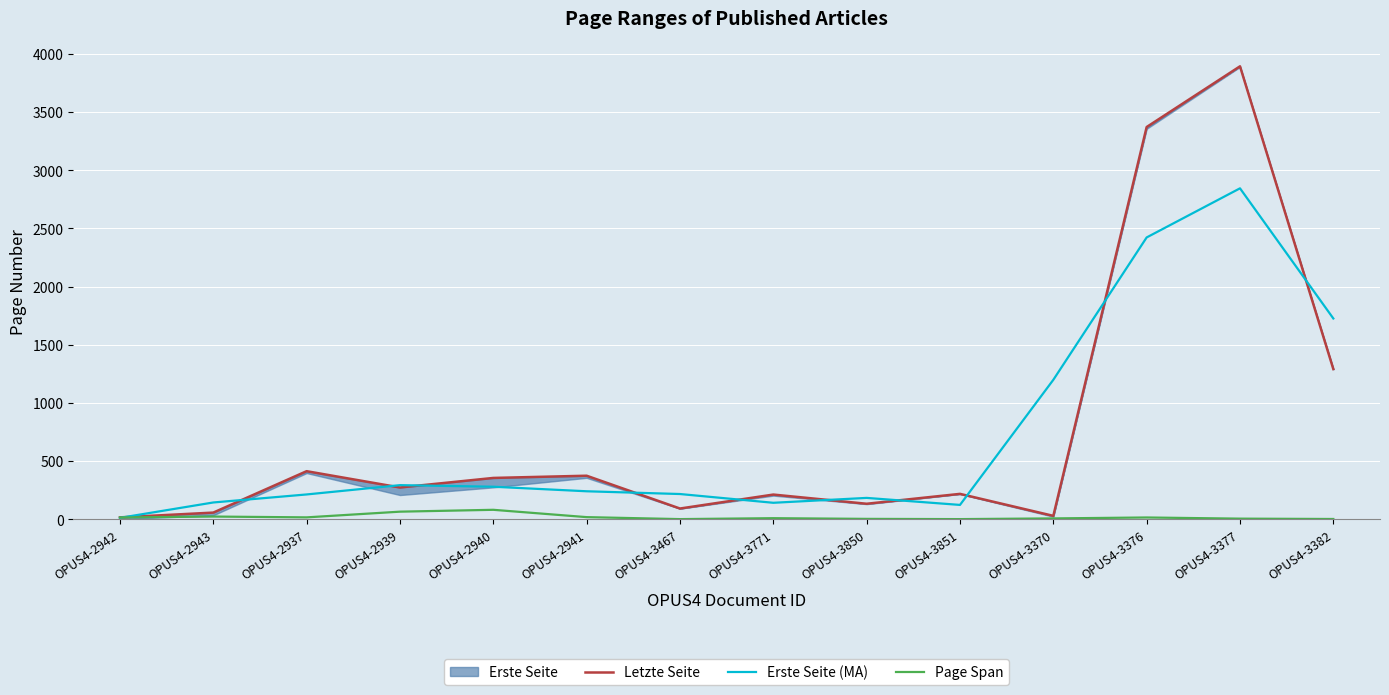

What is the total value across all series at OPUS4-2942?

42.7